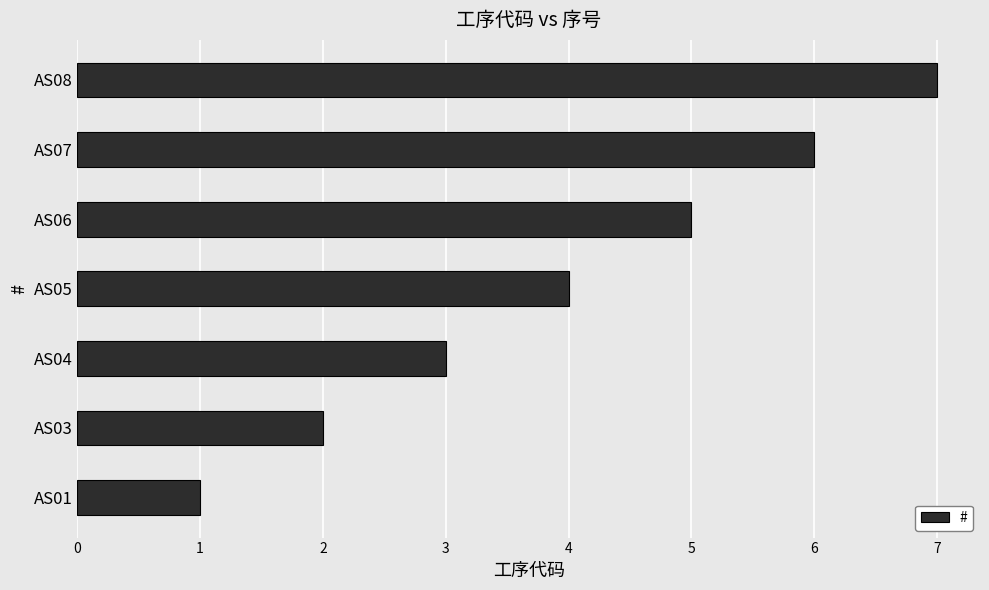

The chart shows a value of 3 at AS04. True or false?

True